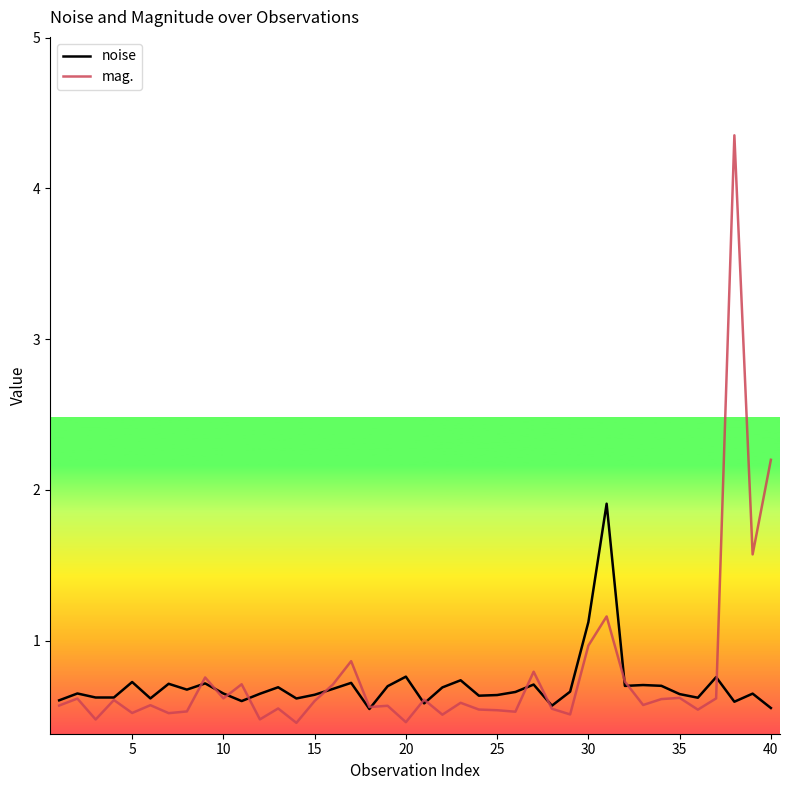

What are all the series names shown in the legend?

noise, mag.